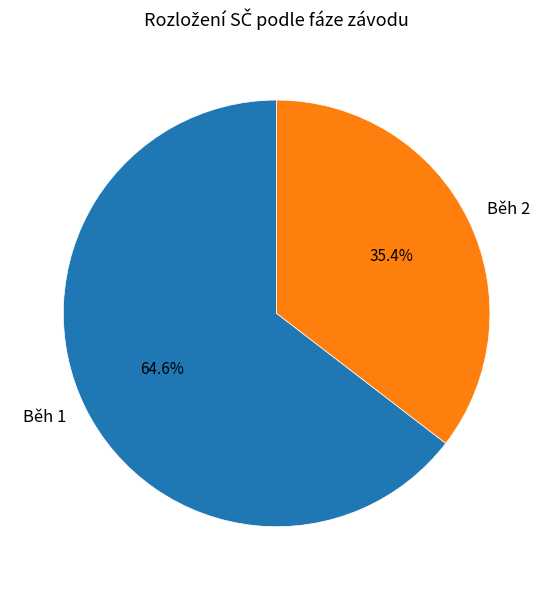

True or false: Běh 2 accounts for 10% of the total.

False